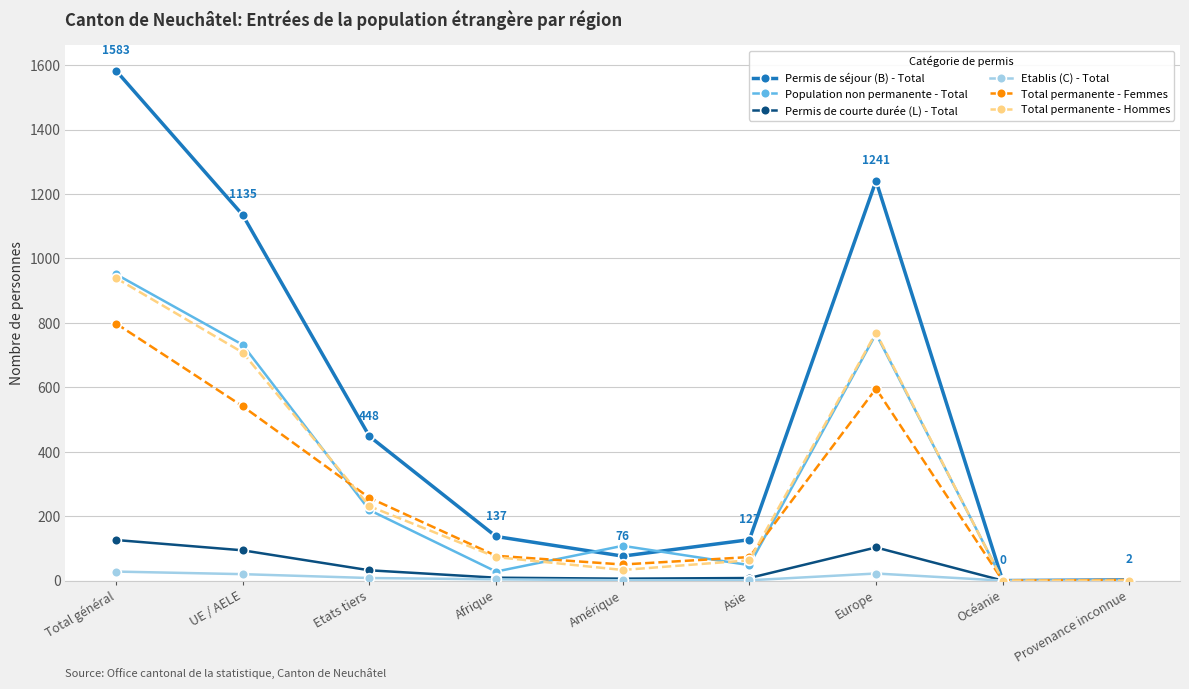

What is the difference between the Total permanente - Femmes values at Europe and Océanie?

596